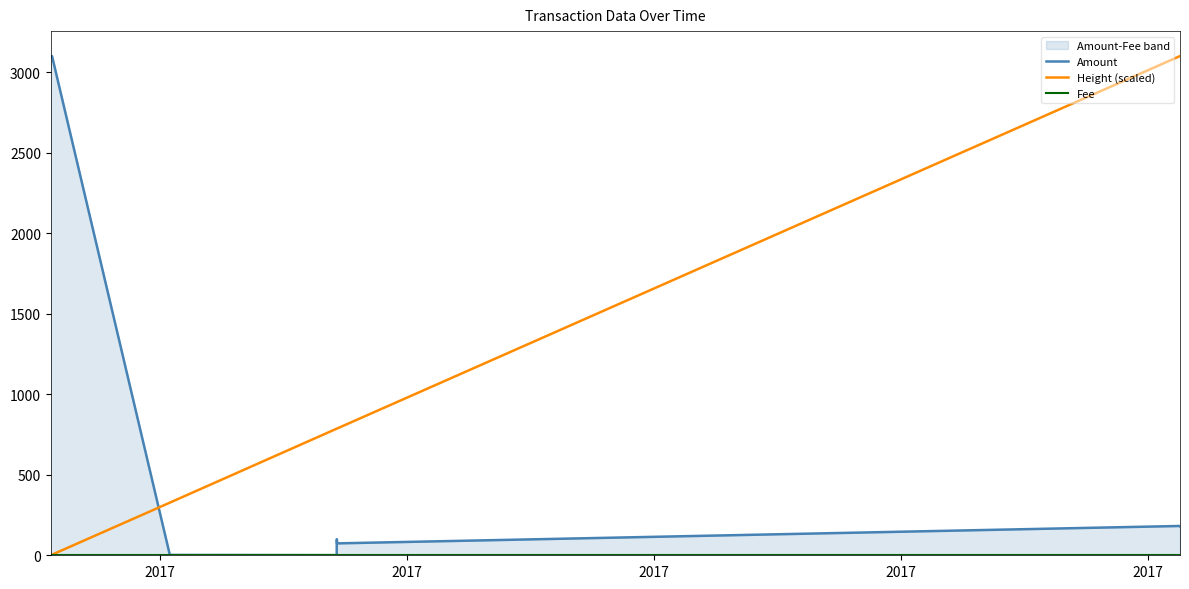

What is the average value of the Fee series?

1.0